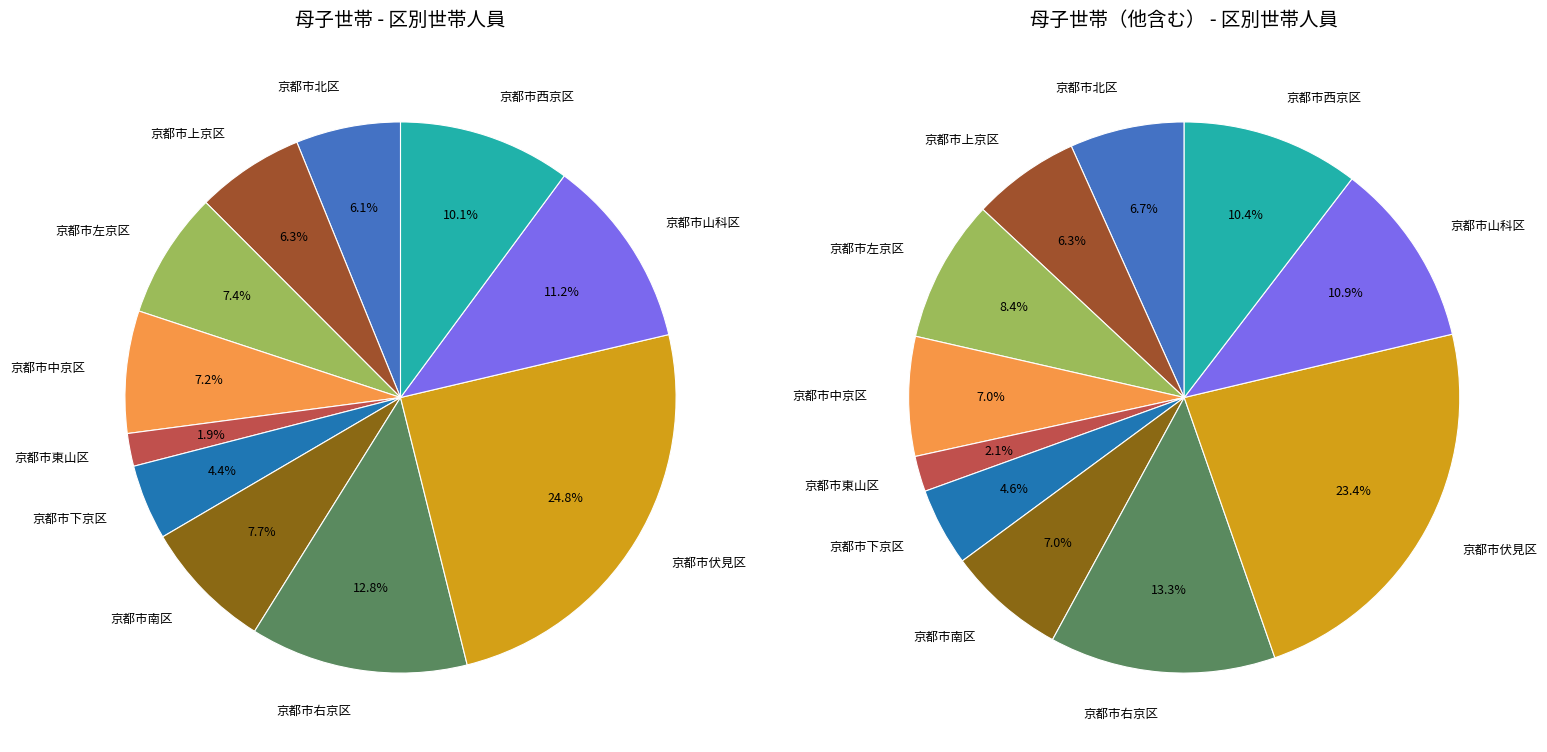

To the nearest percent, what percentage of the pie is 京都市右京区?

13%